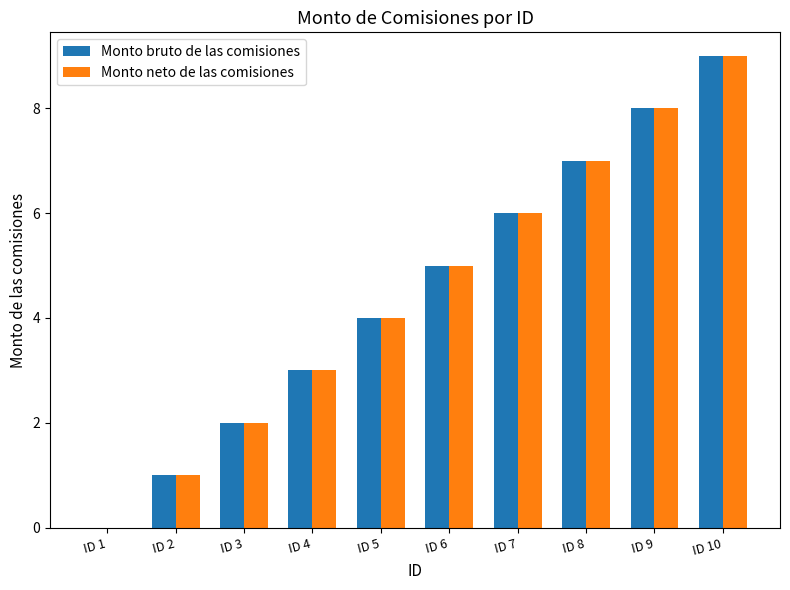

How many positive values does the Monto neto de las comisiones series have?

9